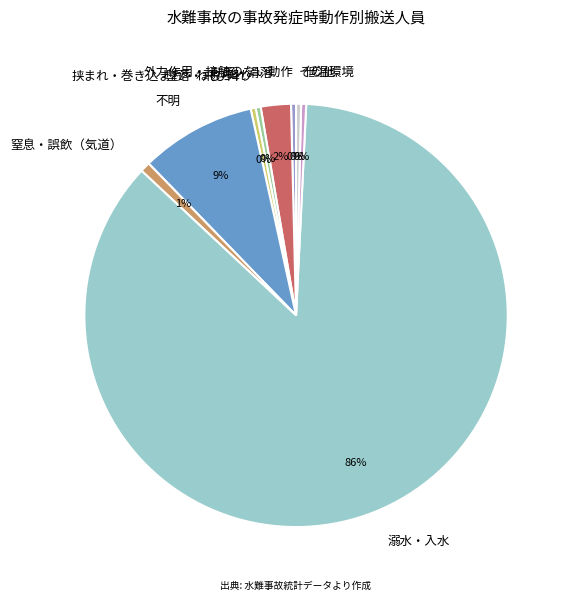

What is the majority slice?

溺水・入水